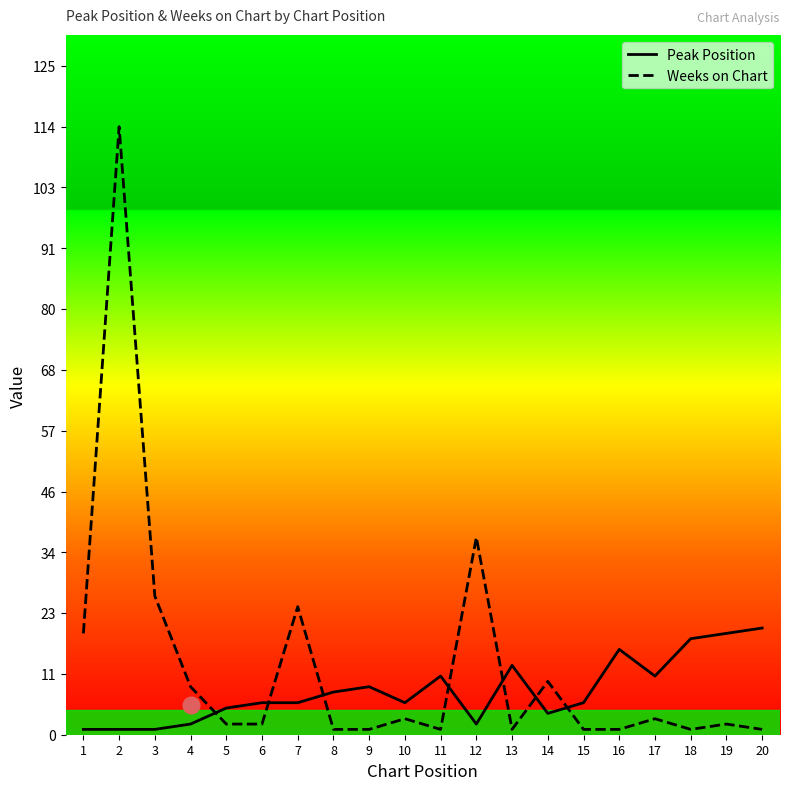

Is the value of Peak Position at 3 greater than the value of Weeks on Chart at 12?

No